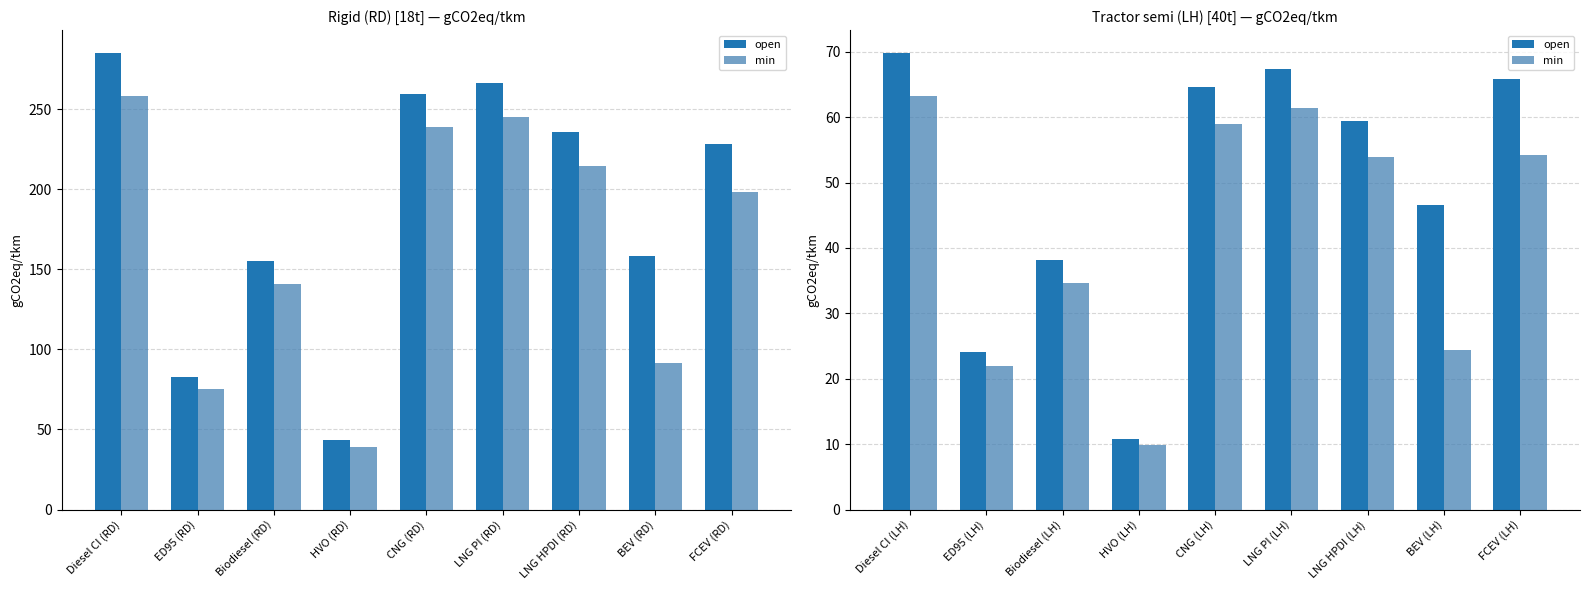

What is the label of the 4th bar from the left?

HVO (LH)